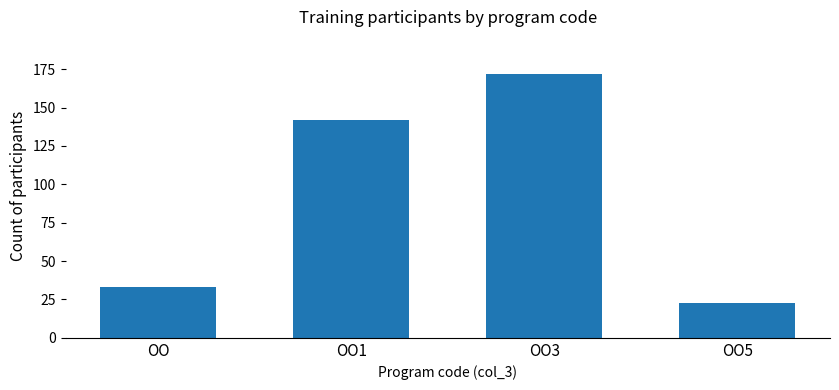

Reading left to right, transcribe all the data shown in this chart.

33	142	172	23